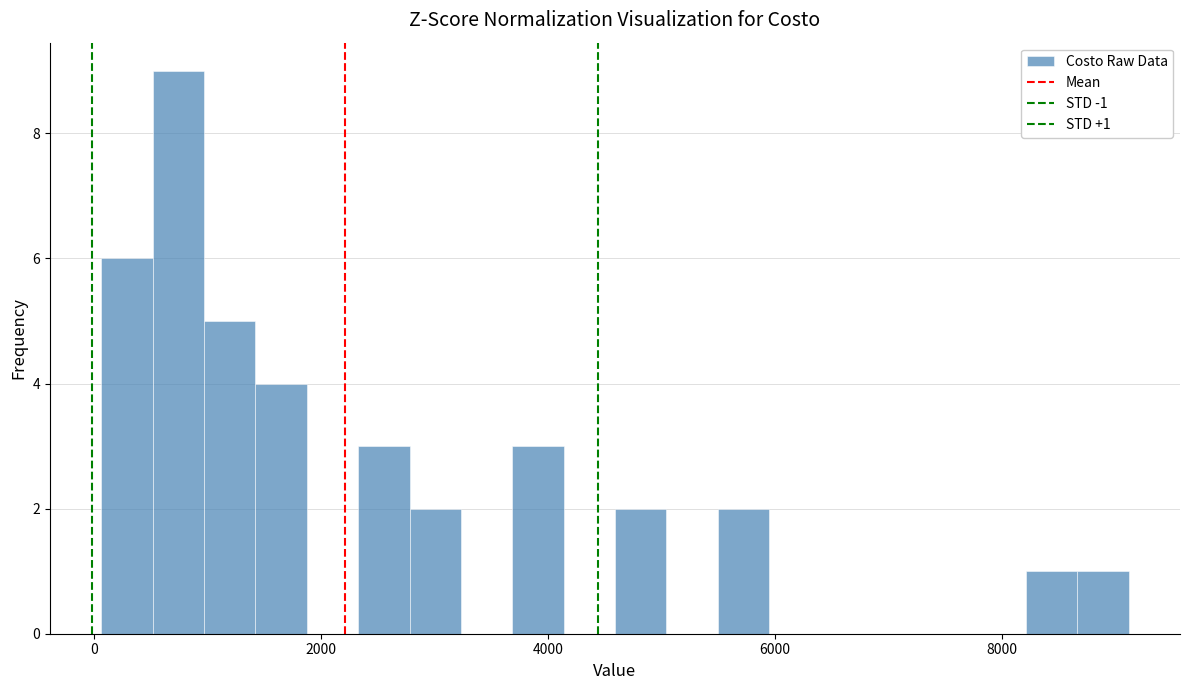

Read against the x-axis, roughly where is the centre of the tallest bar?

800